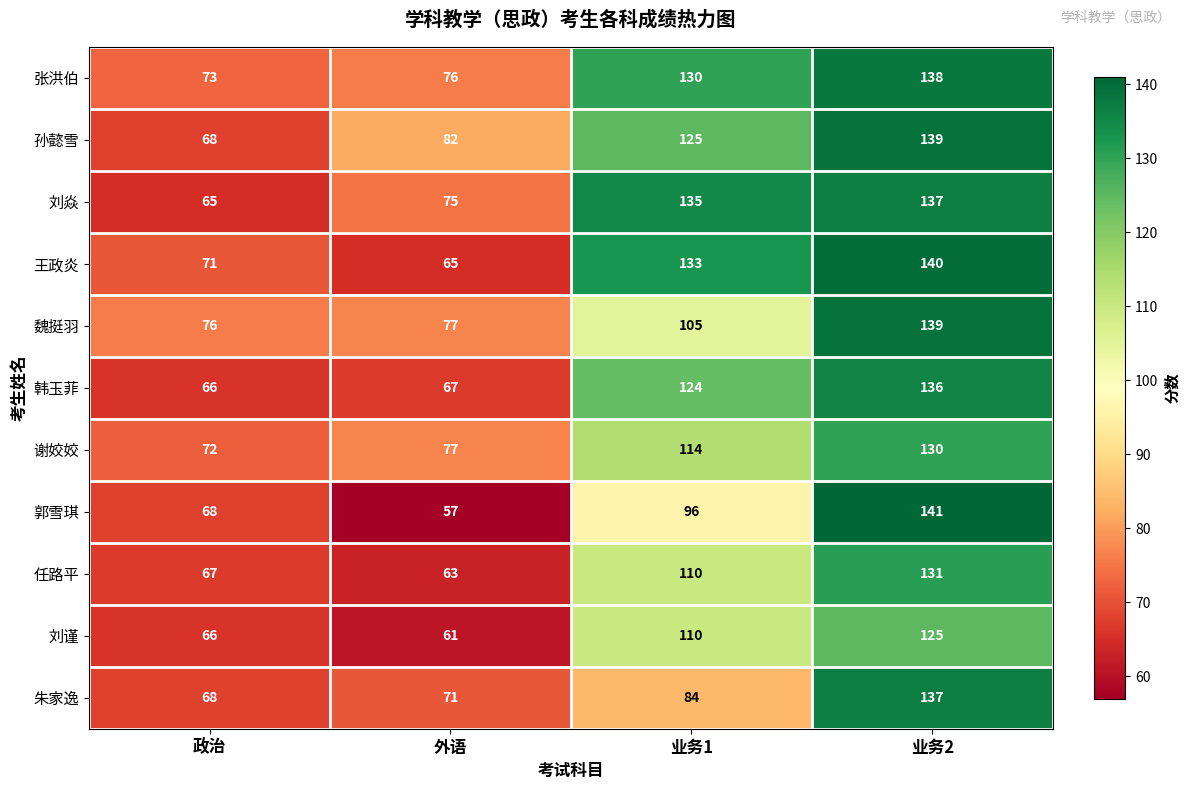

How many categories are shown in the chart?

4